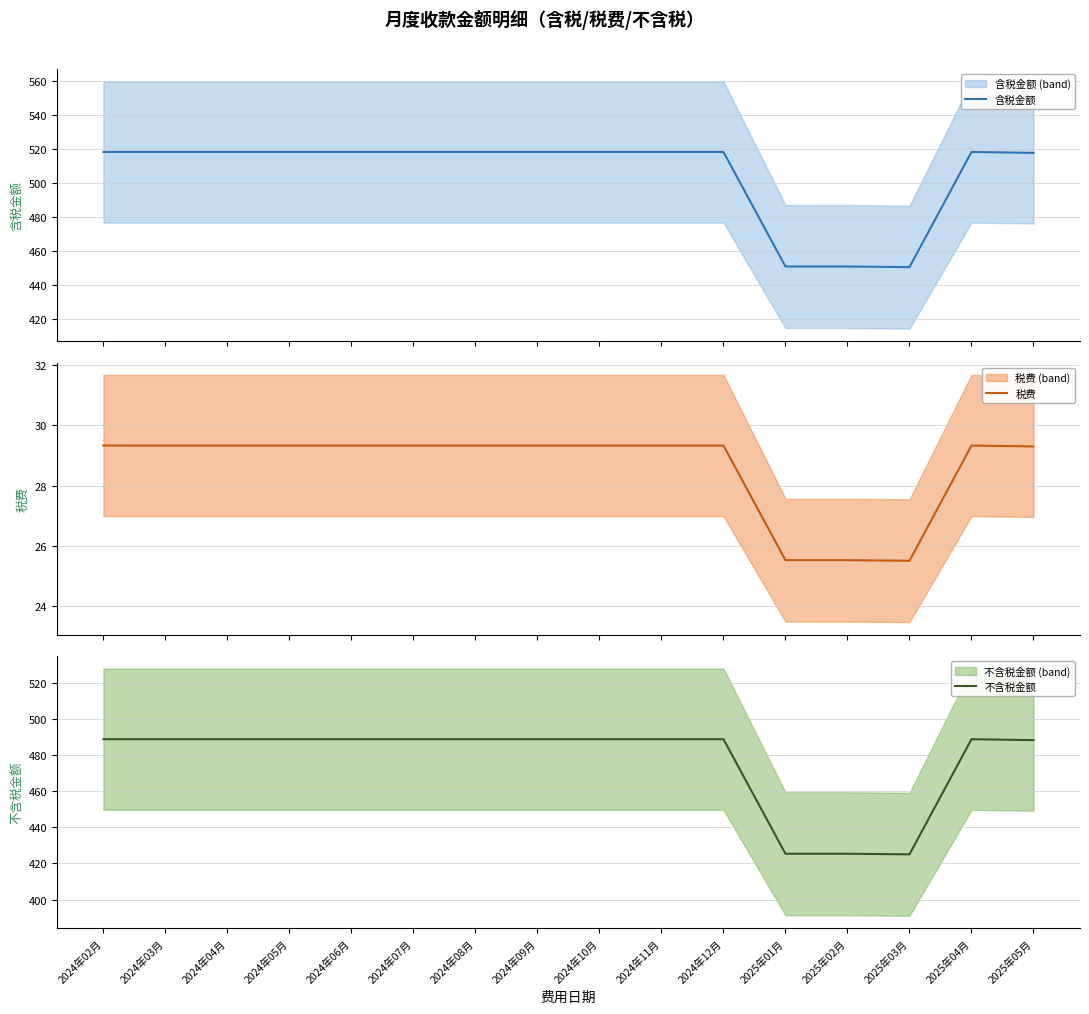

Reading left to right, transcribe all the data shown in this chart.

含税金额: 2024年02月=518.1	2024年03月=518.1	2024年04月=518.1	2024年05月=518.1	2024年06月=518.1	2024年07月=518.1	2024年08月=518.1	2024年09月=518.1	2024年10月=518.1	2024年11月=518.1	2024年12月=518.1	2025年01月=450.9	2025年02月=450.9	2025年03月=450.6	2025年04月=518.1	2025年05月=517.6
税费: 2024年02月=29.3	2024年03月=29.3	2024年04月=29.3	2024年05月=29.3	2024年06月=29.3	2024年07月=29.3	2024年08月=29.3	2024年09月=29.3	2024年10月=29.3	2024年11月=29.3	2024年12月=29.3	2025年01月=25.5	2025年02月=25.5	2025年03月=25.5	2025年04月=29.3	2025年05月=29.3
不含税金额: 2024年02月=488.8	2024年03月=488.8	2024年04月=488.8	2024年05月=488.8	2024年06月=488.8	2024年07月=488.8	2024年08月=488.8	2024年09月=488.8	2024年10月=488.8	2024年11月=488.8	2024年12月=488.8	2025年01月=425.4	2025年02月=425.4	2025年03月=425.1	2025年04月=488.8	2025年05月=488.3